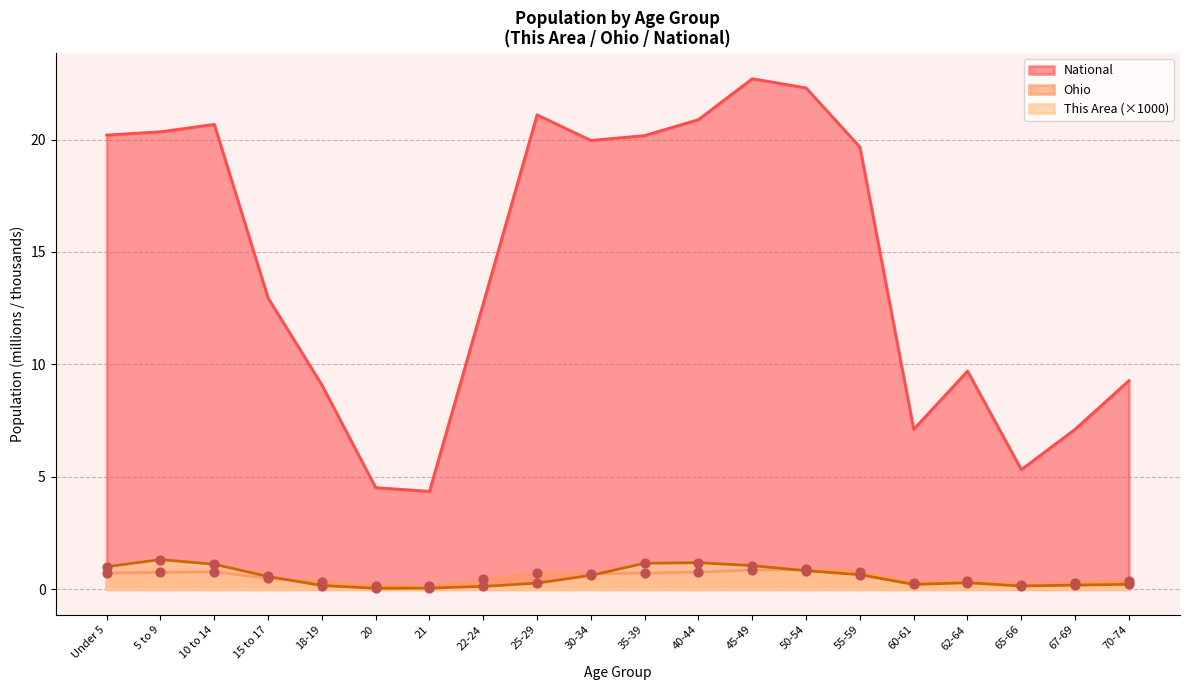

Which series contains the highest Y value?

National